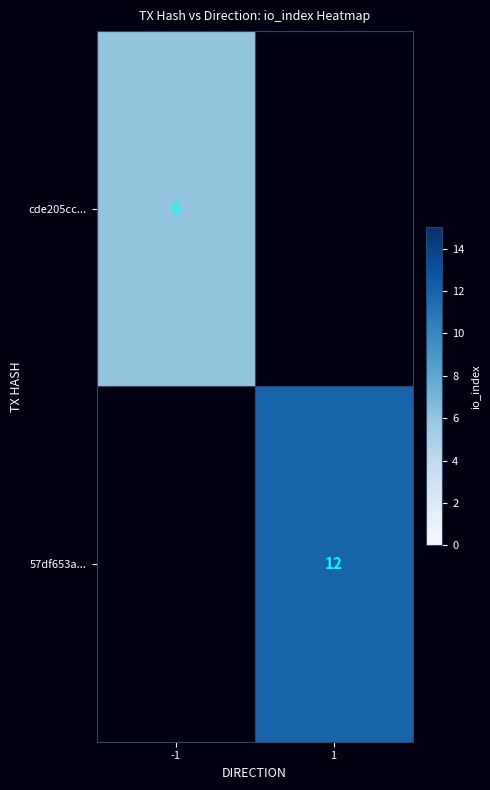

The value of 57df653a... at 1 is 12. True or false?

True